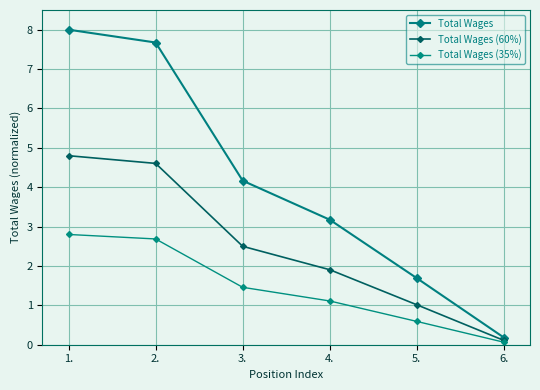

The Total Wages (35%) series shows 2.8 at 1.. True or false?

True